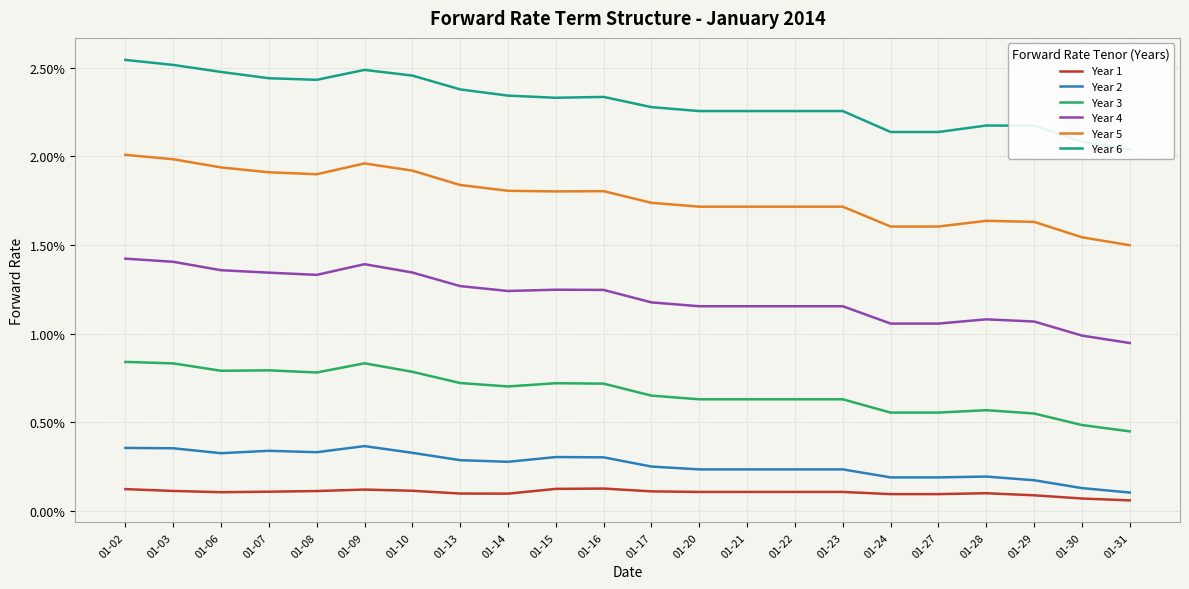

Between 01-13 and 01-24, which is larger?

01-13